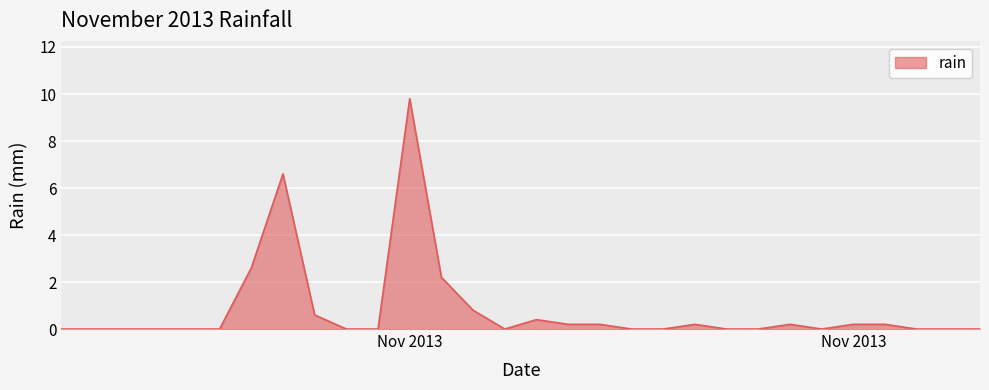

What is the maximum value shown in the chart?

9.8